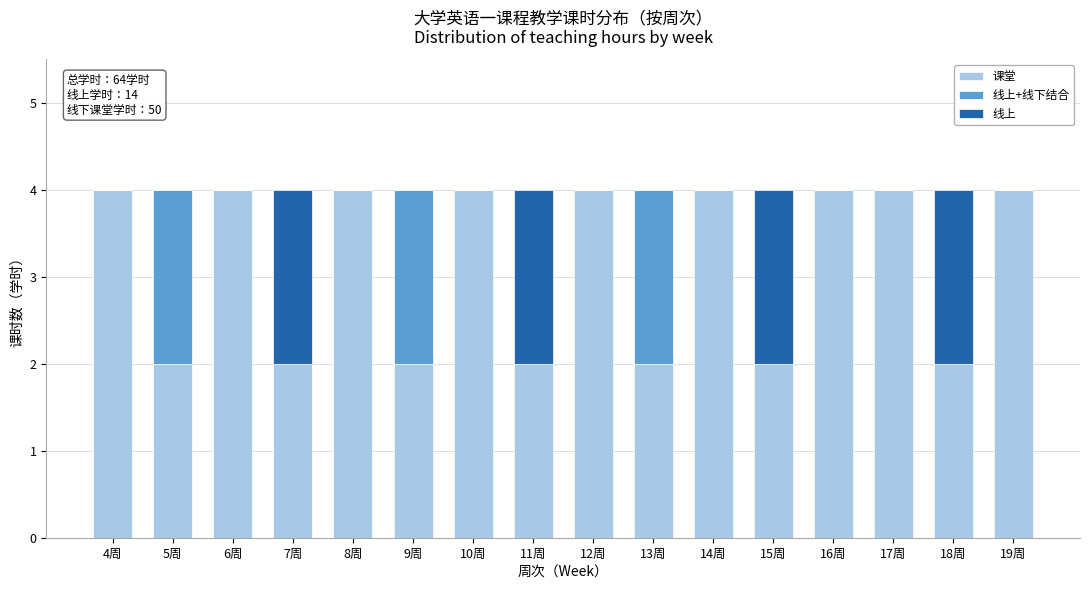

The value of 课堂 at 16周 is 7. True or false?

False